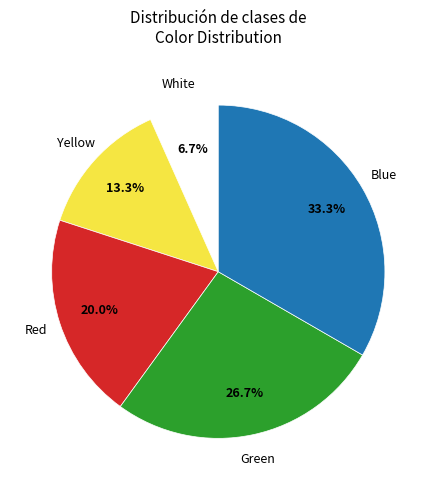

Is it true that Blue is 33% of the pie?

True